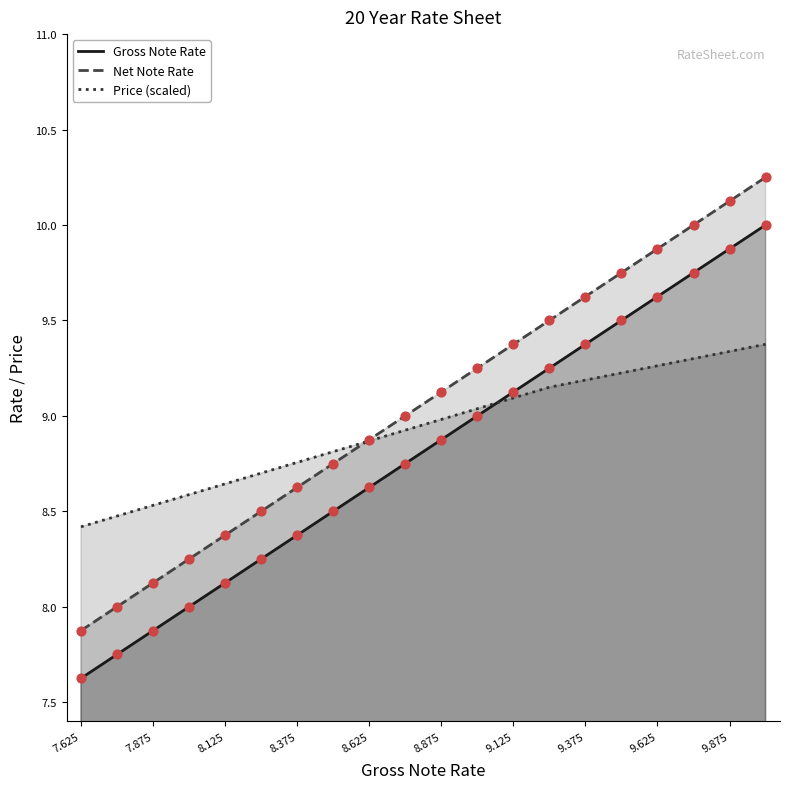

Which series contains the highest Y value?

Net Note Rate